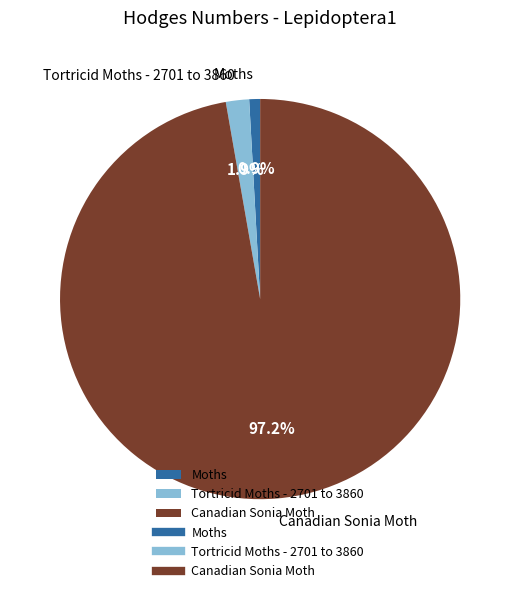

Which category accounts for the majority?

Canadian Sonia Moth